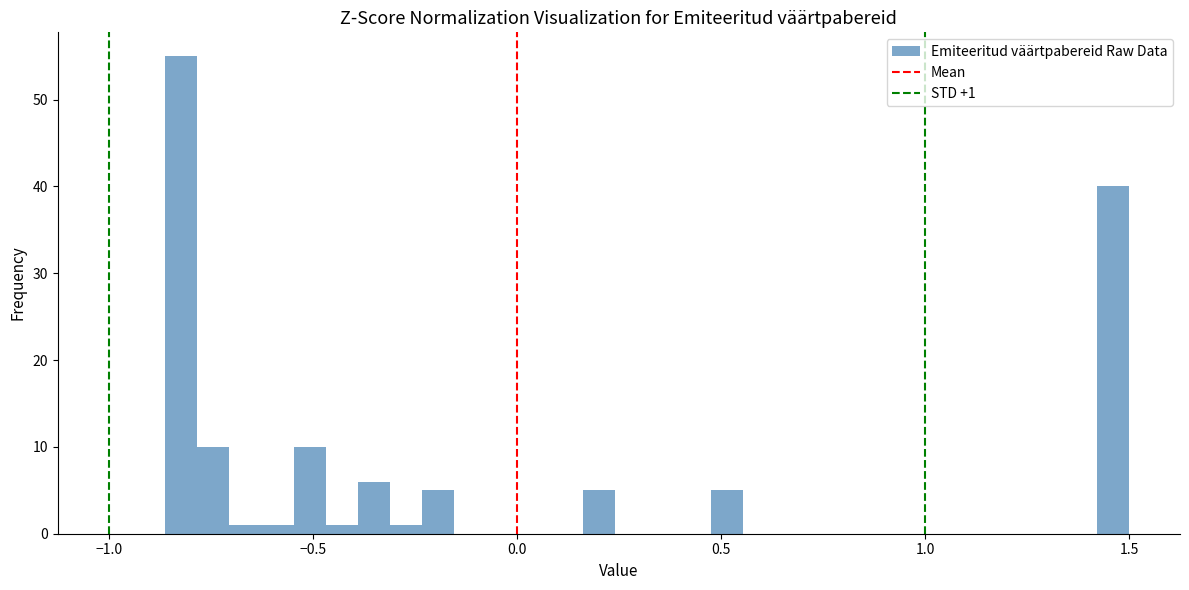

Read against the x-axis, roughly where is the centre of the tallest bar?

-0.80